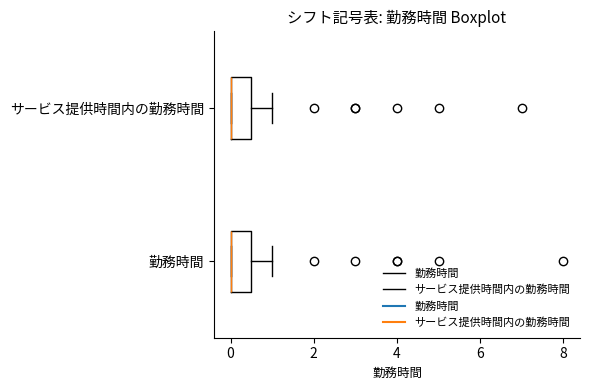

Where is the right edge of the box for 勤務時間 on the x-axis? The values are not printed on the chart, so give them approximately, as read against the axis.

0.6